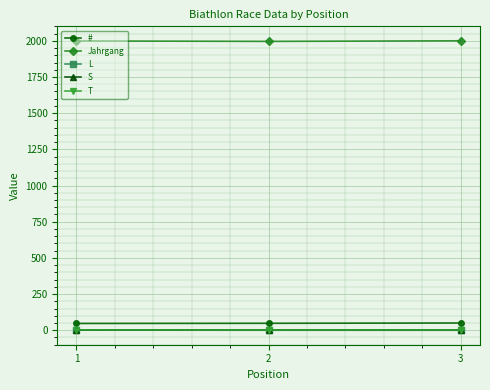

How many distinct data groups are displayed?

5